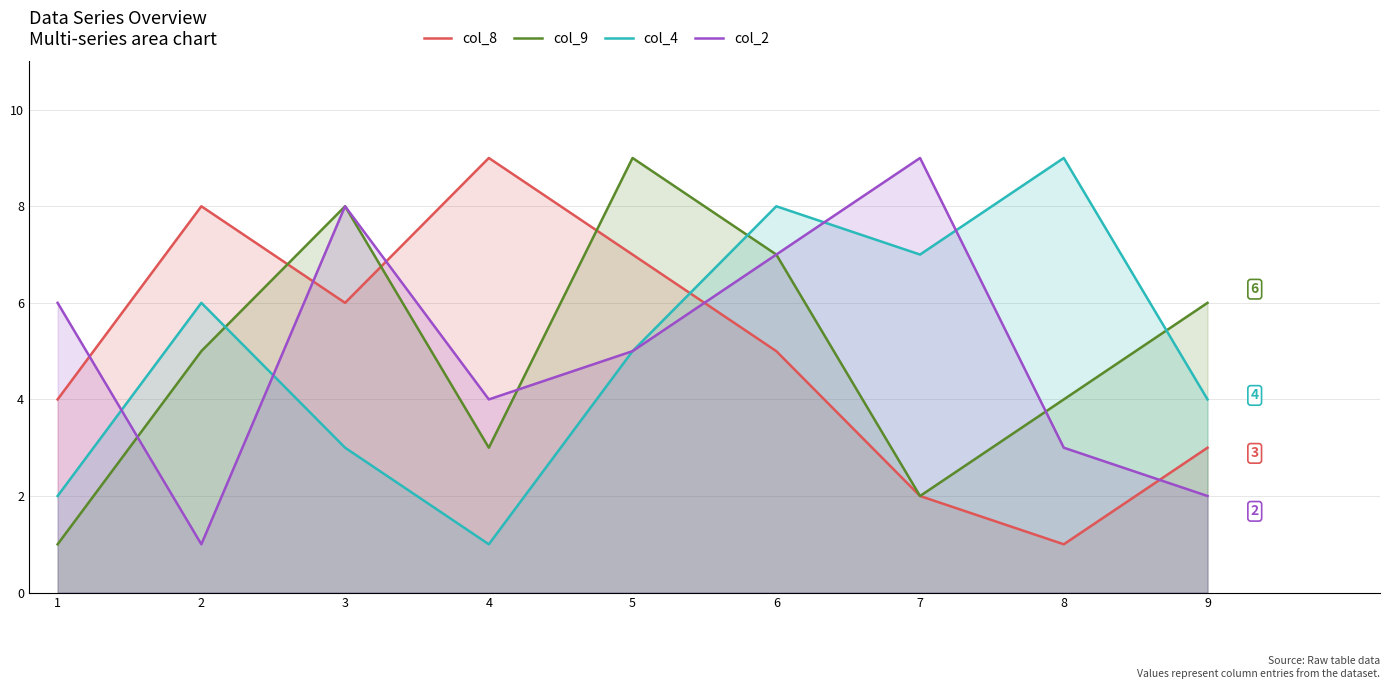

Where does the col_9 series first go above 5?

3